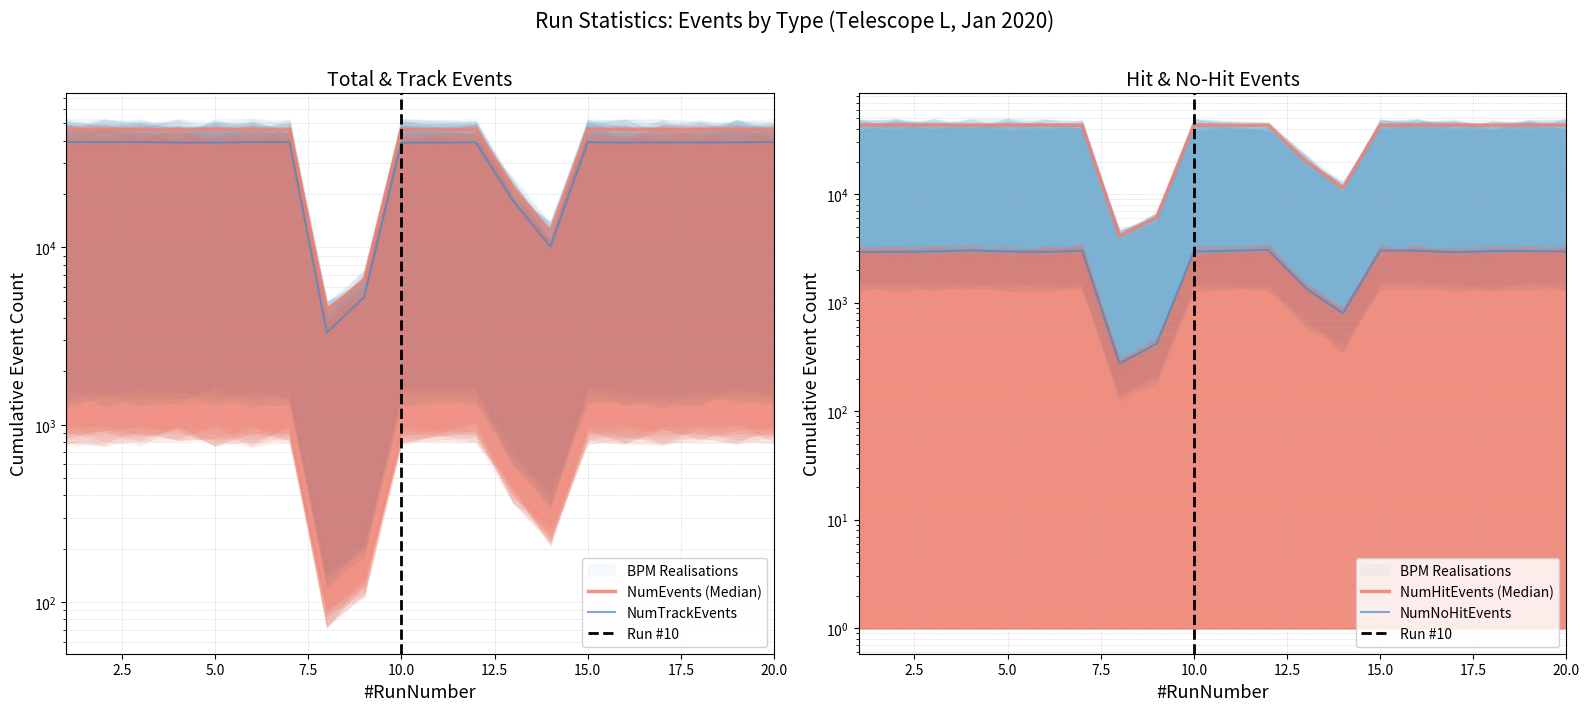

True or false: NumEvents and NumNoHitEvents intersect in this chart.

False